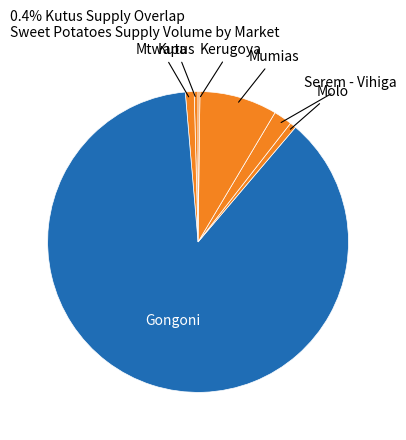

How many segments does this pie chart have?

7